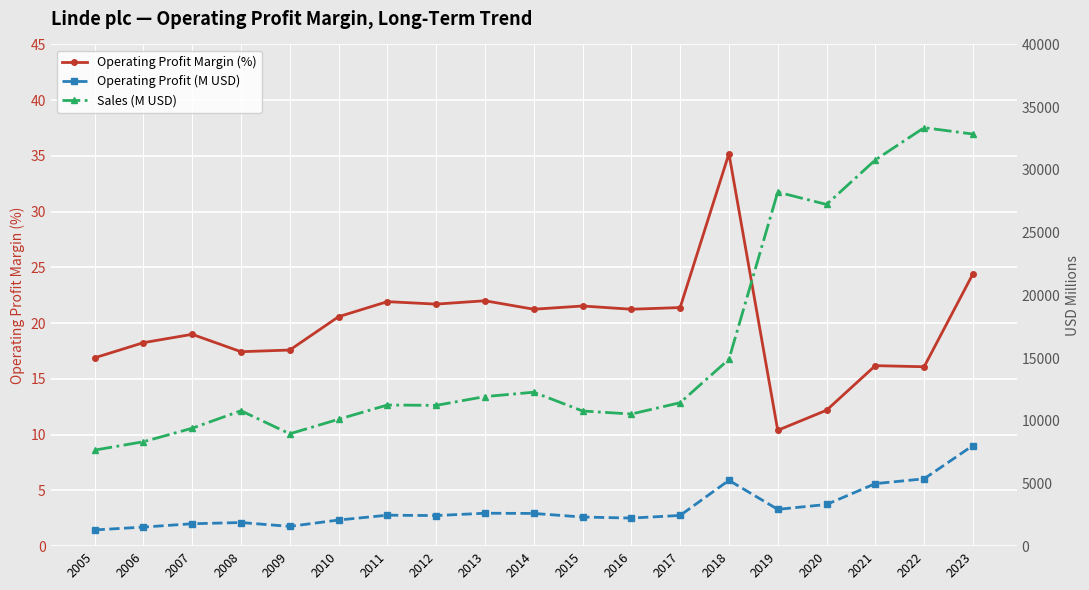

What value does the Operating Profit Margin (%) series have at 2009?

17.6